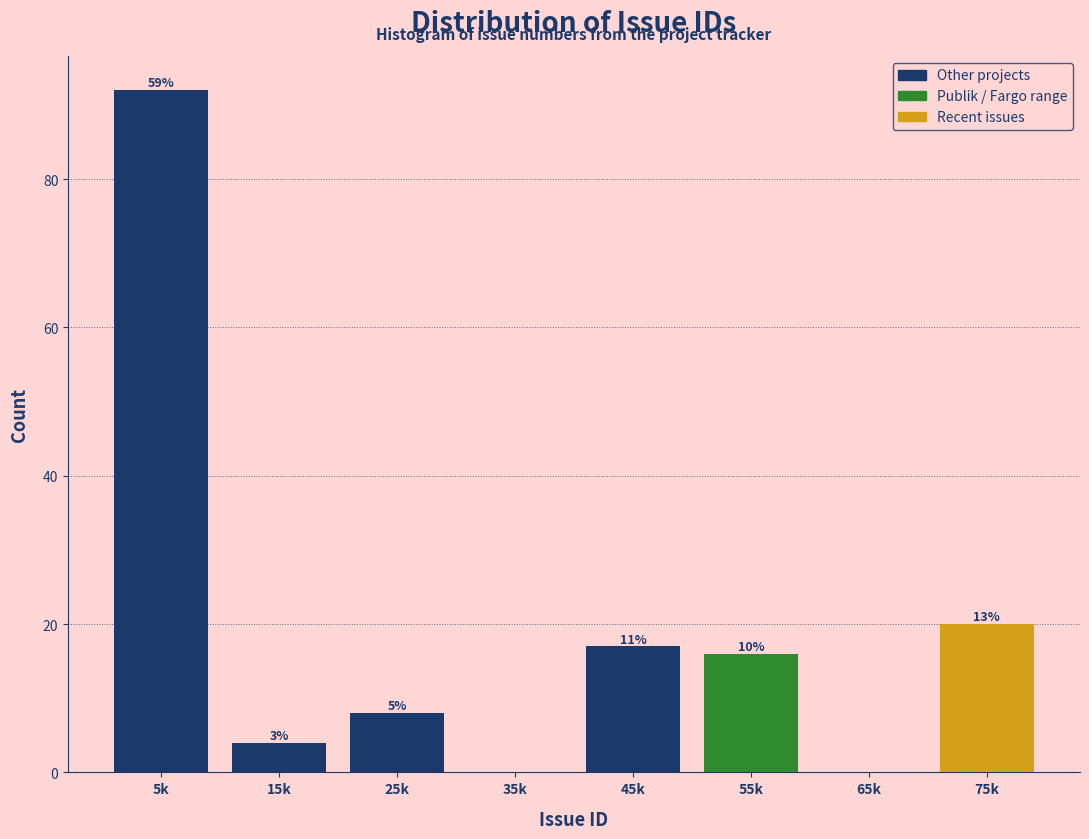

Are the bars horizontal?

No